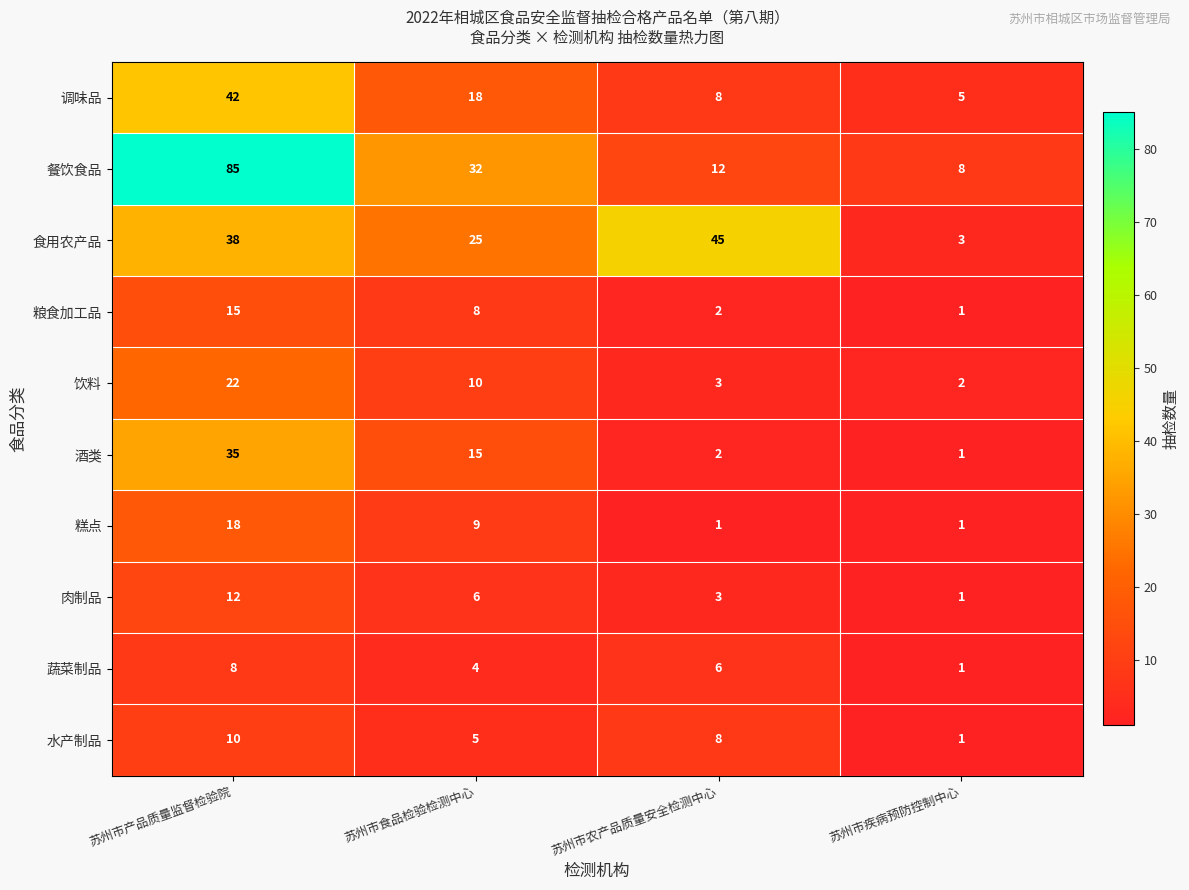

Which series has the widest spread of values?

餐饮食品